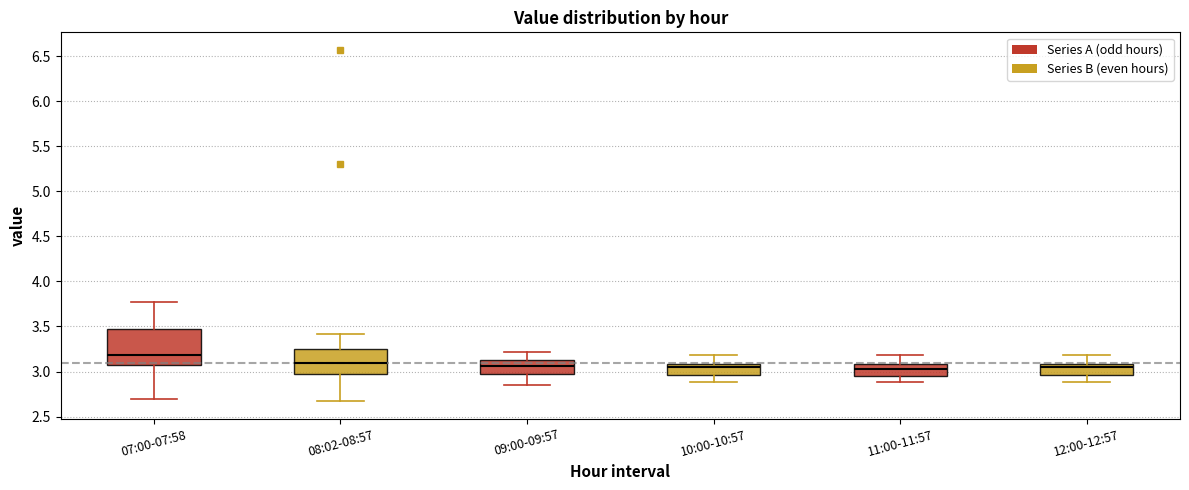

Reading left to right, transcribe this box plot: for each box, give where its median line is, the range the box spans, and where its two whiskers end, as read against the y-axis. The values are not printed on the chart, so give them approximately, as read against the axis.

07:00-07:58: median 3.20, box 3.05 to 3.45, whiskers 2.70 to 3.75
08:02-08:57: median 3.10, box 2.95 to 3.25, whiskers 2.65 to 3.40
09:00-09:57: median 3.05, box 2.95 to 3.15, whiskers 2.85 to 3.20
10:00-10:57: median 3.05, box 2.95 to 3.10, whiskers 2.90 to 3.20
11:00-11:57: median 3.05, box 2.95 to 3.10, whiskers 2.90 to 3.20
12:00-12:57: median 3.05, box 2.95 to 3.10, whiskers 2.90 to 3.20